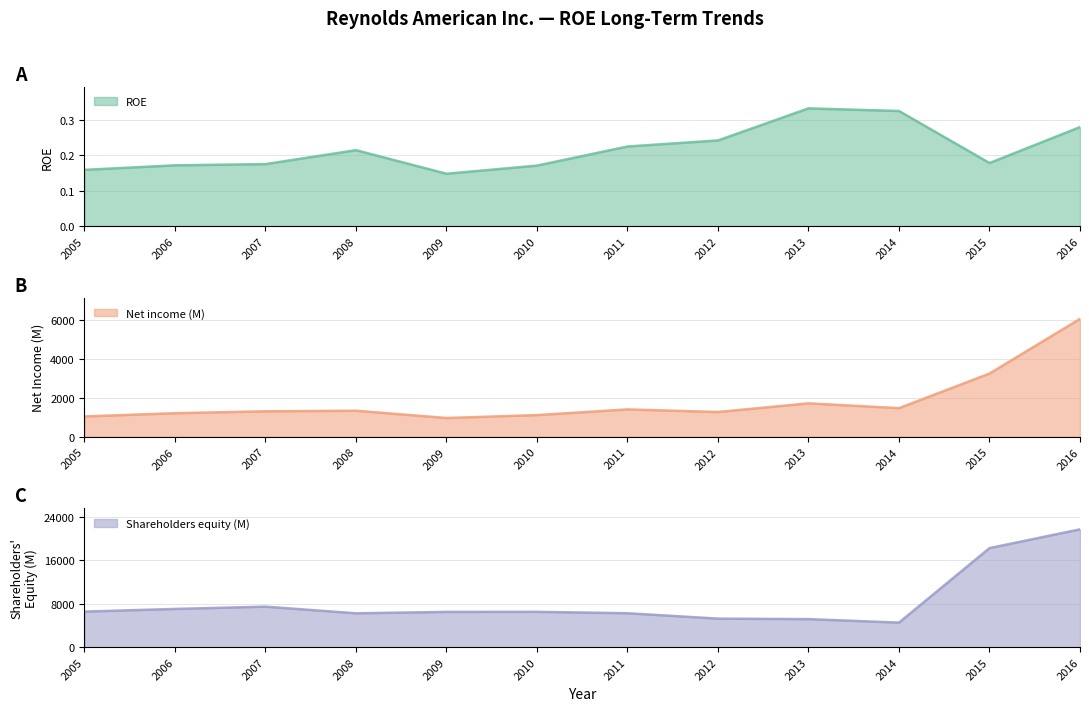

True or false: ROE has more than 1 interior local peaks.

True